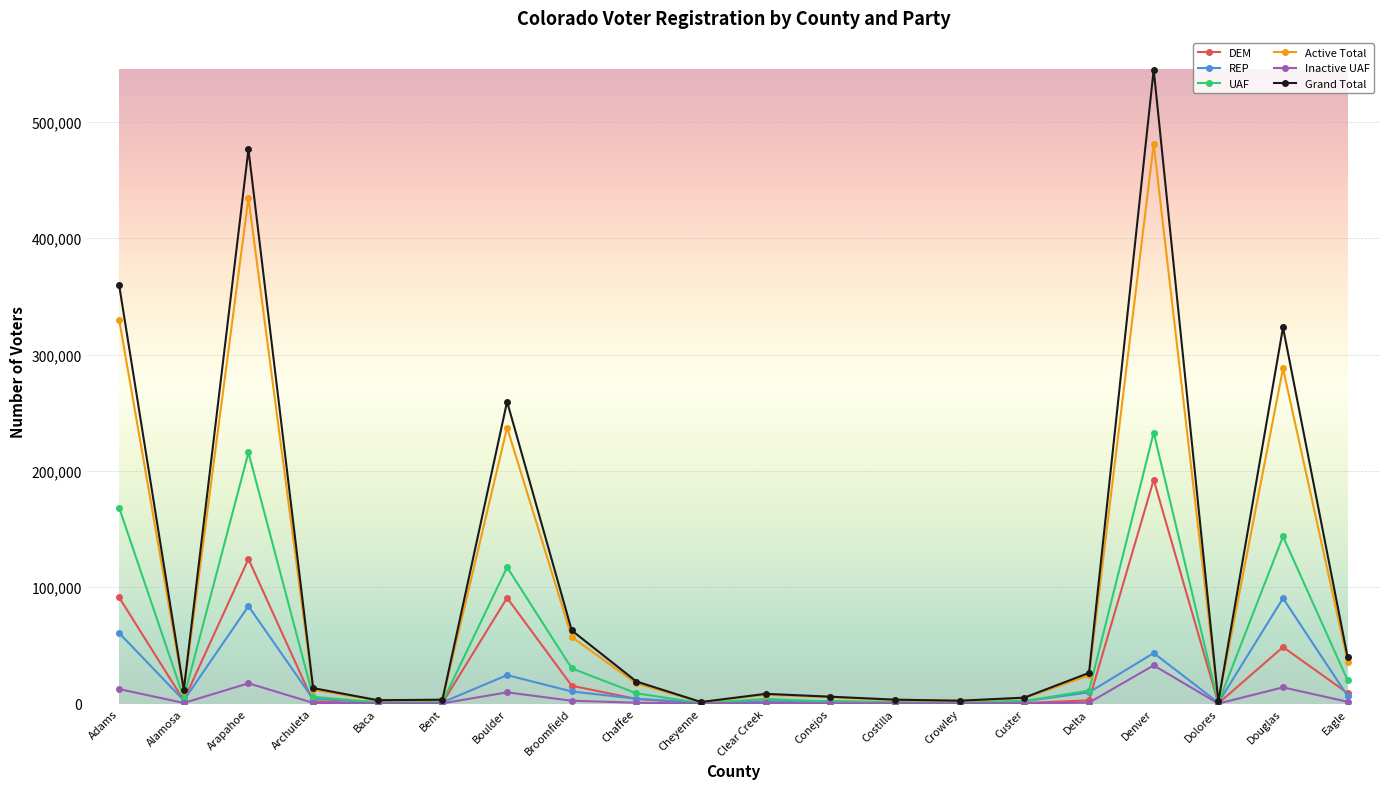

What is the label of the 2nd point from the right?

Douglas